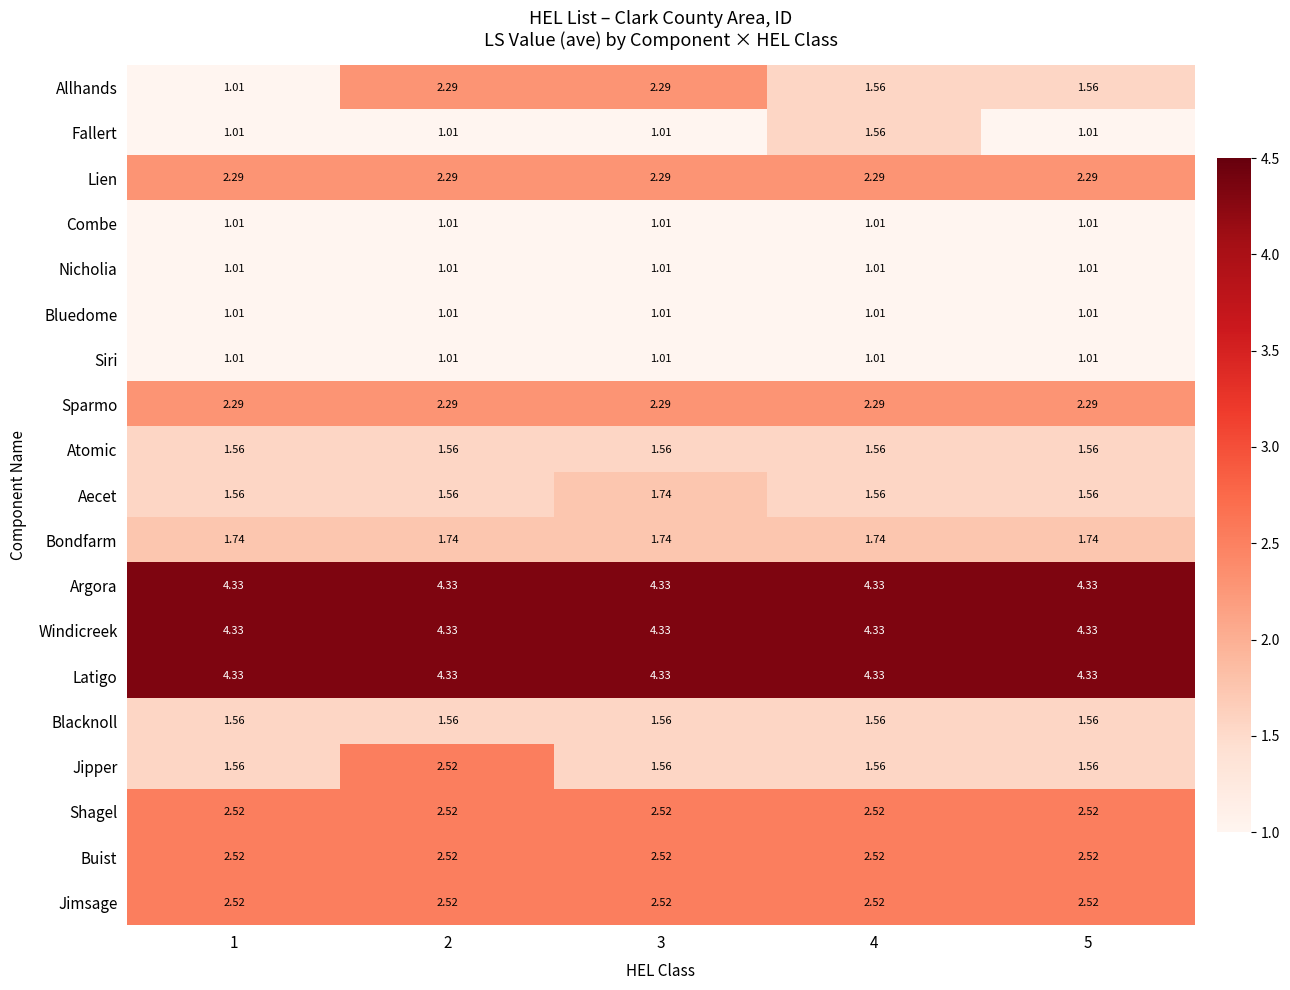

Is the value of Lien at 4 greater than the value of Aecet at 4?

Yes